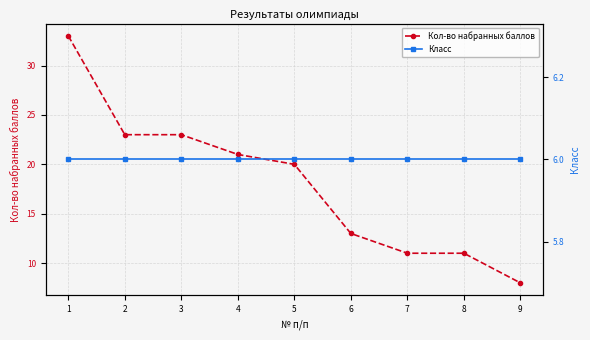

At 1, list the series in order from largest to smallest.

Кол-во набранных баллов, Класс